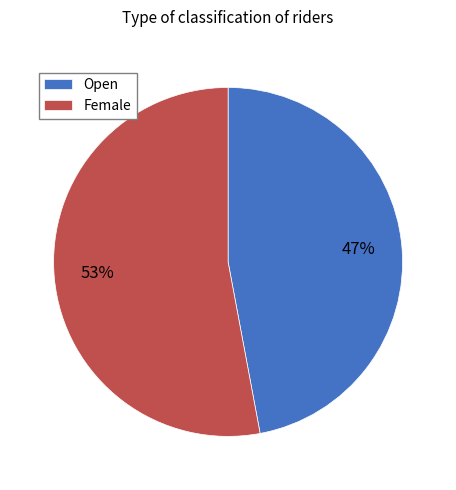

To the nearest percent, what is the difference between the Open and Female slice percentages?

6%